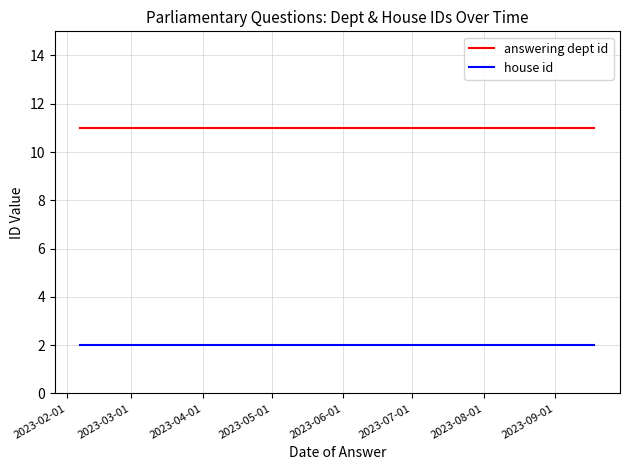

List the series in order of their peak value, lowest first.

house id, answering dept id